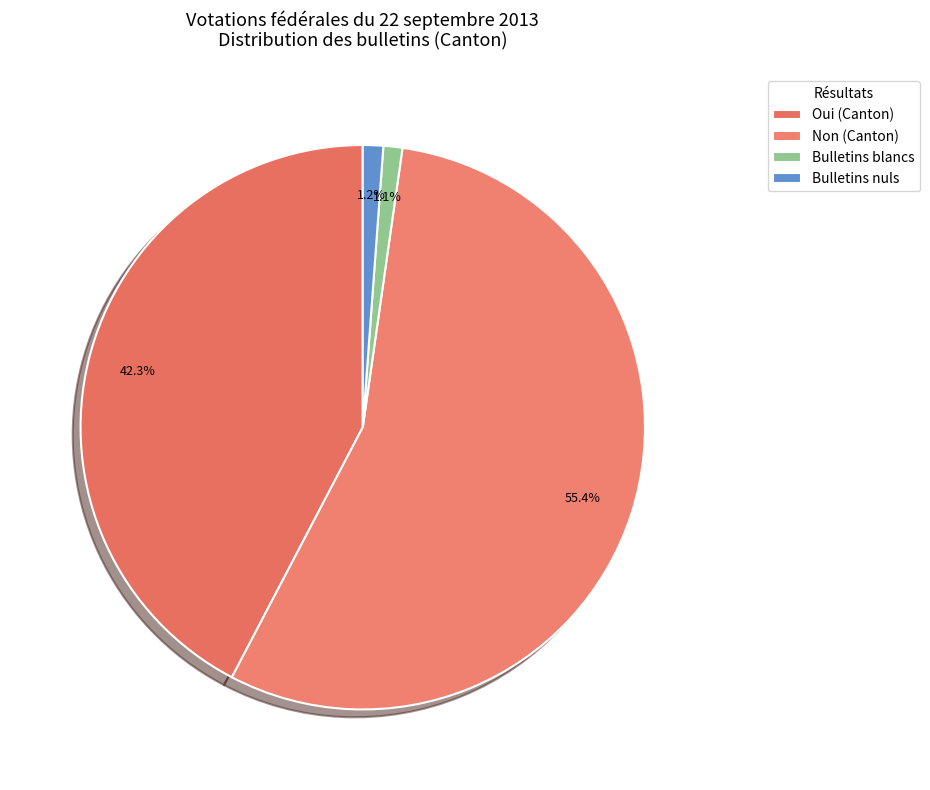

What is the ratio of the value at Bulletins nuls to the value at Bulletins blancs?

1.1